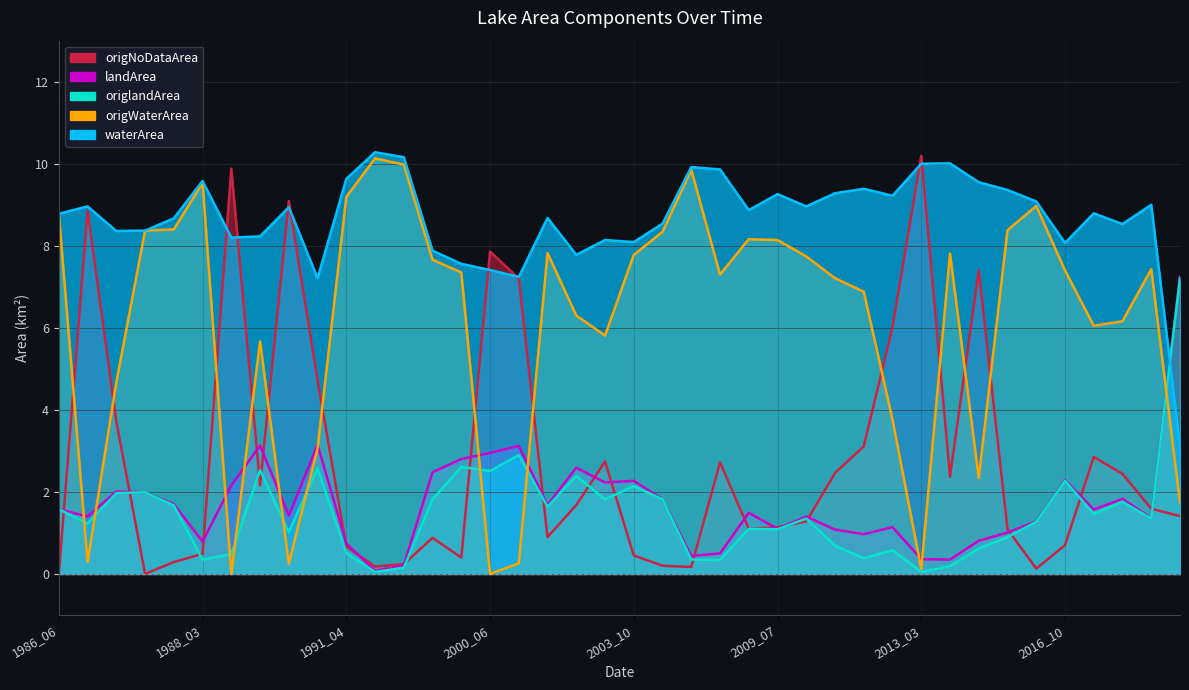

Between 1998_04 and 2017_02, which series saw the biggest shift?

origWaterArea